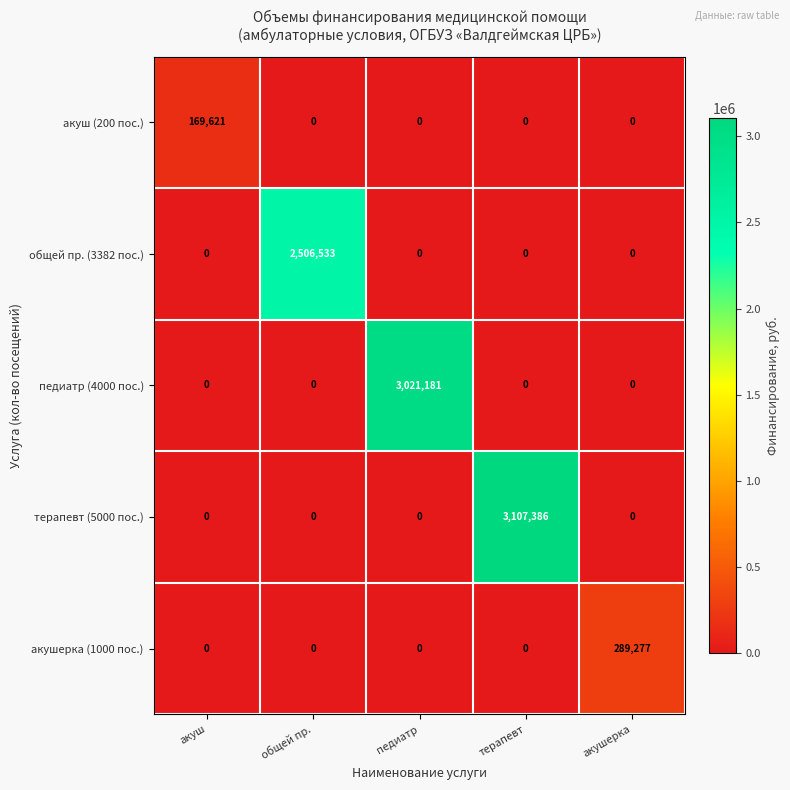

True or false: педиатр (4000 пос.) has a value of 0 at терапевт.

True